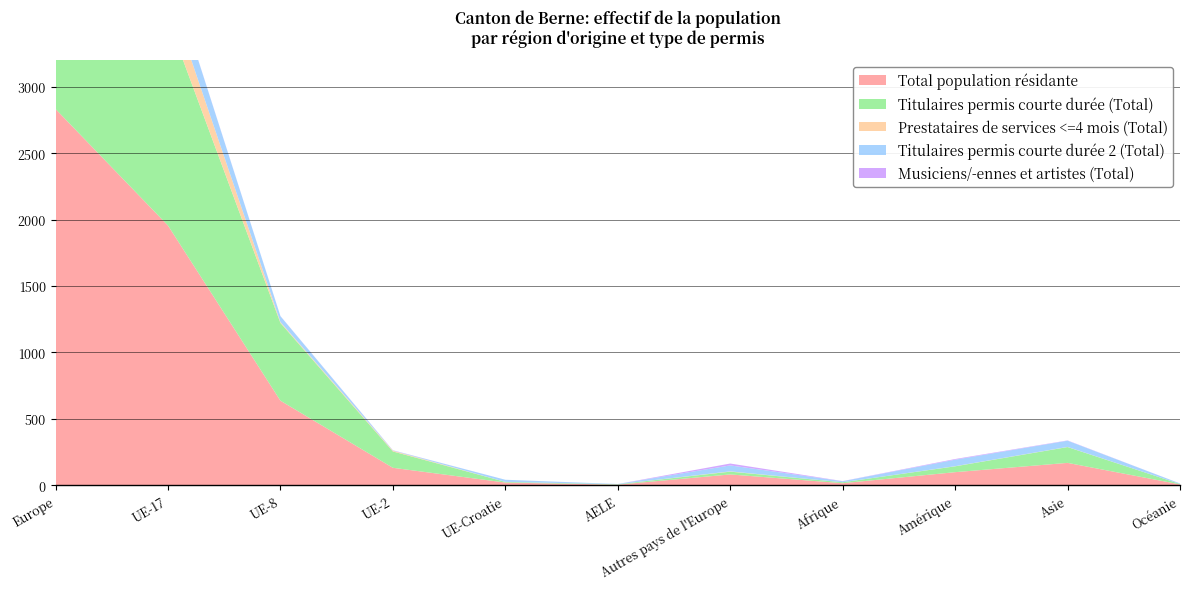

Reading left to right, extract all data points from this chart.

Total population résidante: Europe=2832	UE-17=1955	UE-8=637	UE-2=132	UE-Croatie=21	AELE=5	Autres pays de l'Europe=82	Afrique=16	Amérique=99	Asie=169	Océanie=7
Titulaires permis courte durée (Total): Europe=2287	UE-17=1550	UE-8=585	UE-2=123	UE-Croatie=5	AELE=3	Autres pays de l'Europe=21	Afrique=7	Amérique=44	Asie=119	Océanie=3
Prestataires de services <=4 mois (Total): Europe=226	UE-17=211	UE-8=7	UE-2=6	UE-Croatie=0	AELE=0	Autres pays de l'Europe=2	Afrique=0	Amérique=1	Asie=1	Océanie=0
Titulaires permis courte durée 2 (Total): Europe=301	UE-17=192	UE-8=44	UE-2=2	UE-Croatie=16	AELE=2	Autres pays de l'Europe=45	Afrique=8	Amérique=49	Asie=47	Océanie=4
Musiciens/-ennes et artistes (Total): Europe=18	UE-17=2	UE-8=1	UE-2=1	UE-Croatie=0	AELE=0	Autres pays de l'Europe=14	Afrique=1	Amérique=5	Asie=2	Océanie=0